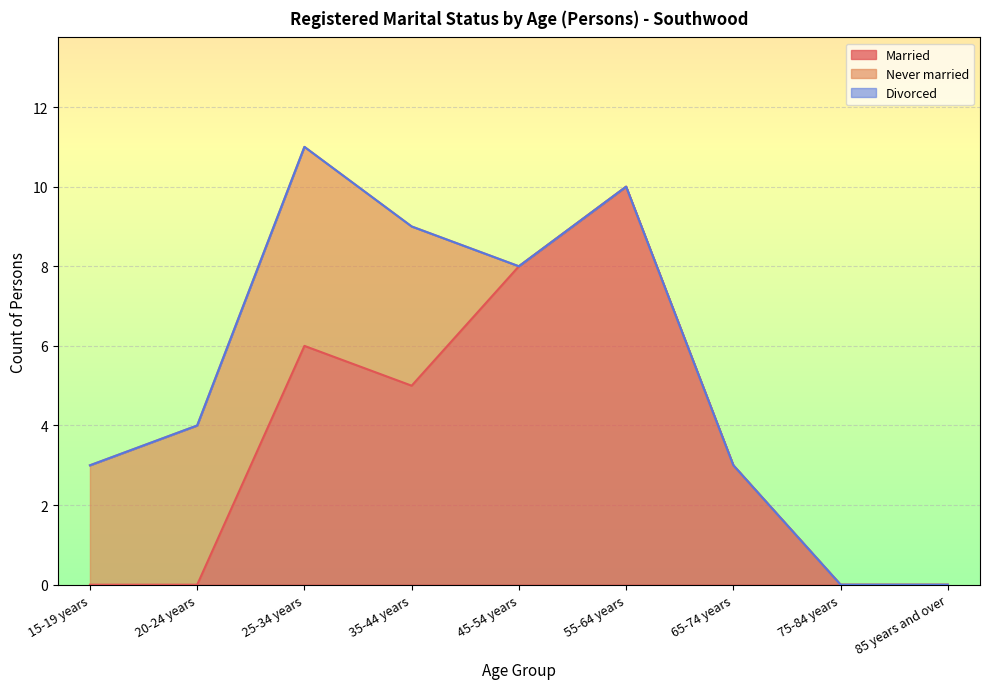

What is the label of the 4th point from the right?

55-64 years